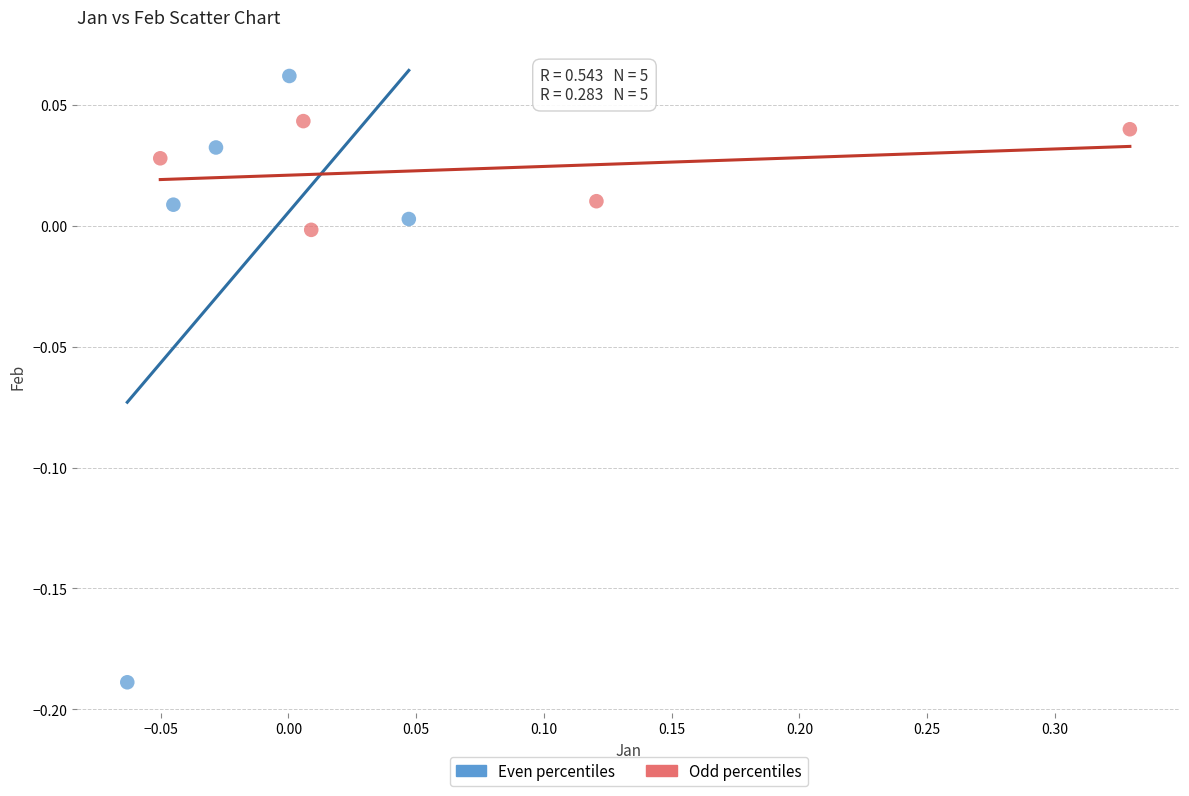

Which series contains the highest Y value?

Even percentiles